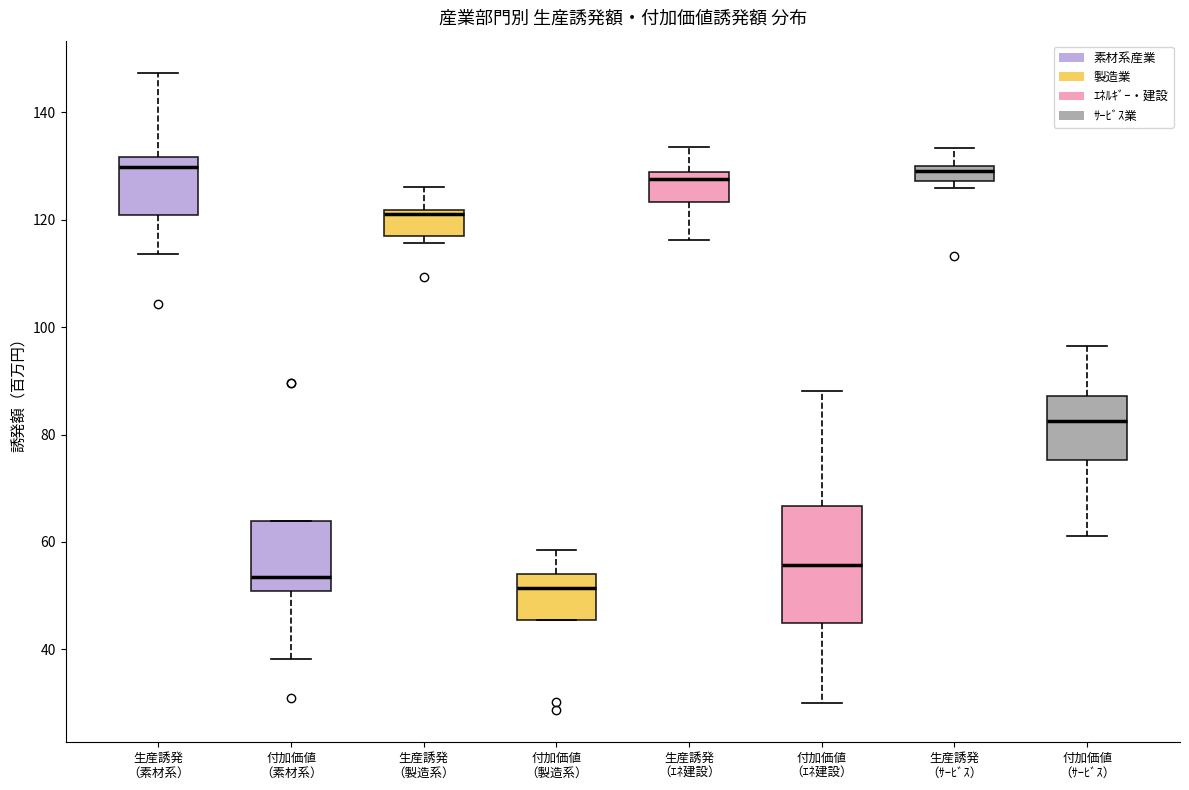

Where does the lower whisker of the box for 生産誘発 （ｴﾈ建設） end on the y-axis? The values are not printed on the chart, so give them approximately, as read against the axis.

116